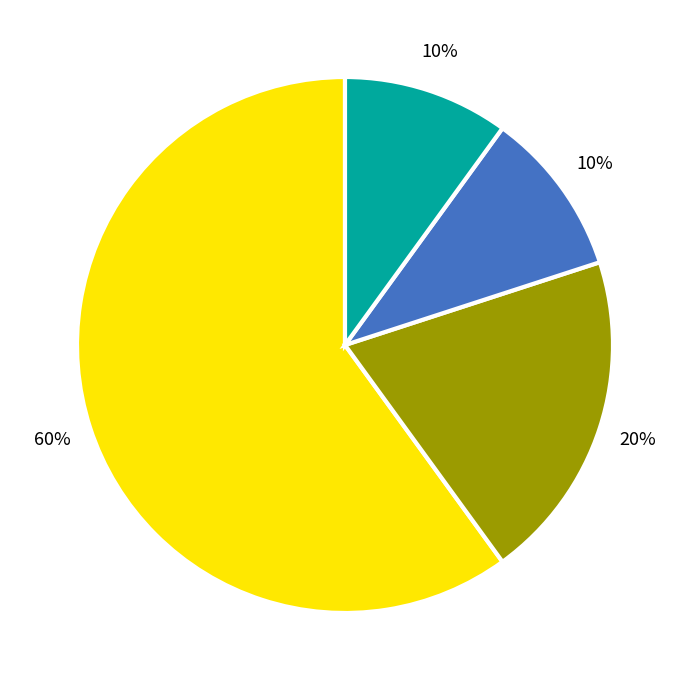

Is there a majority slice in this chart?

Yes